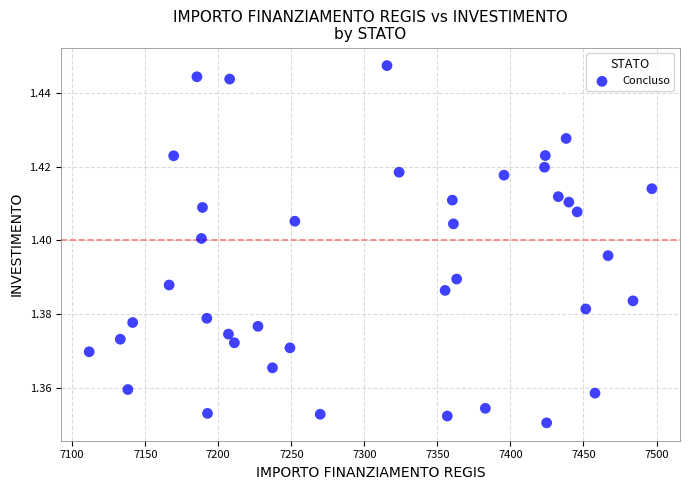

What is the range of X values (max minus min)?

385.2